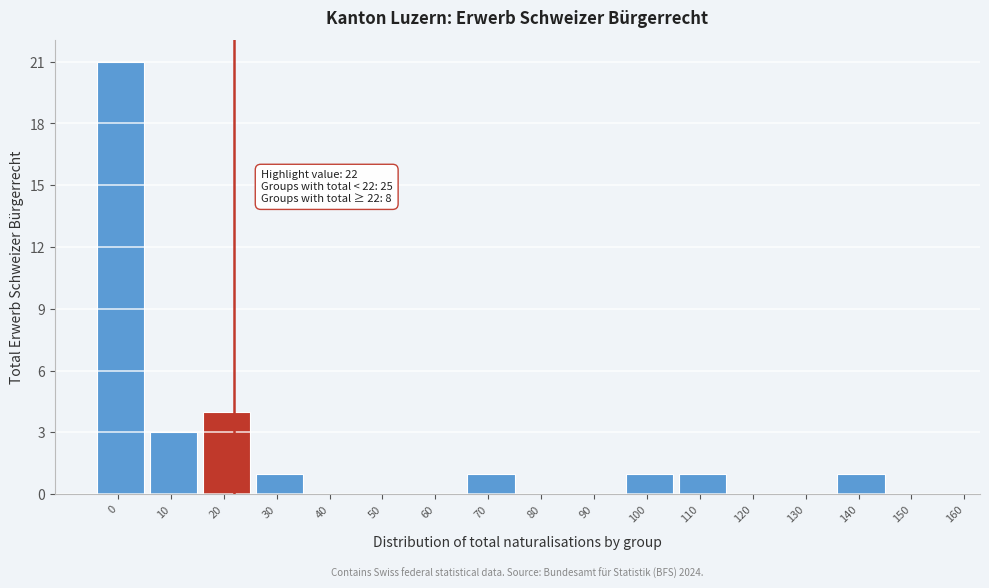

Reading left to right, what are all the values shown in this chart?

0=21	10=3	20=4	30=1	40=0	50=0	60=0	70=1	80=0	90=0	100=1	110=1	120=0	130=0	140=1	150=0